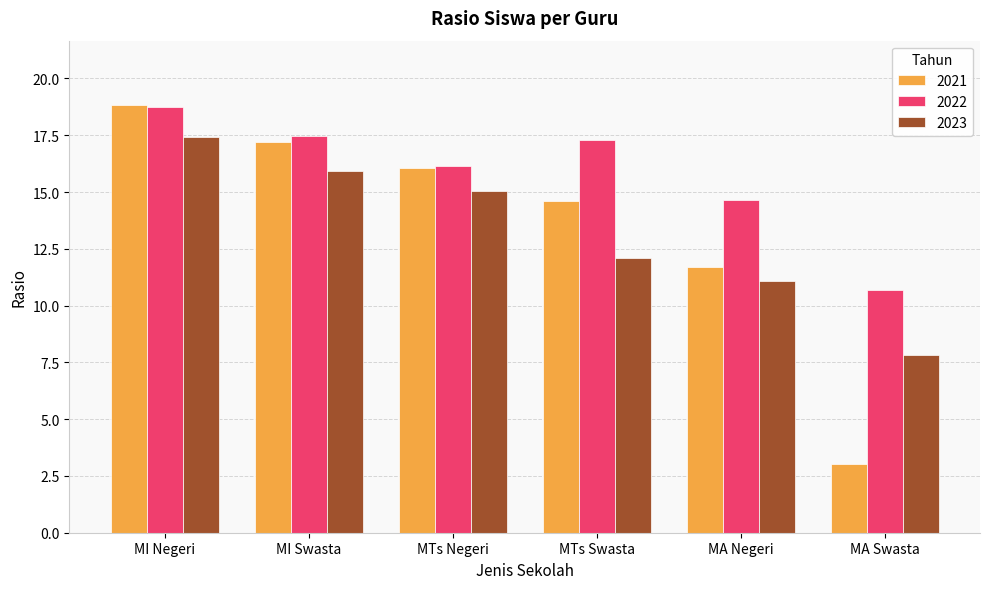

How many bars are there in each group?

3